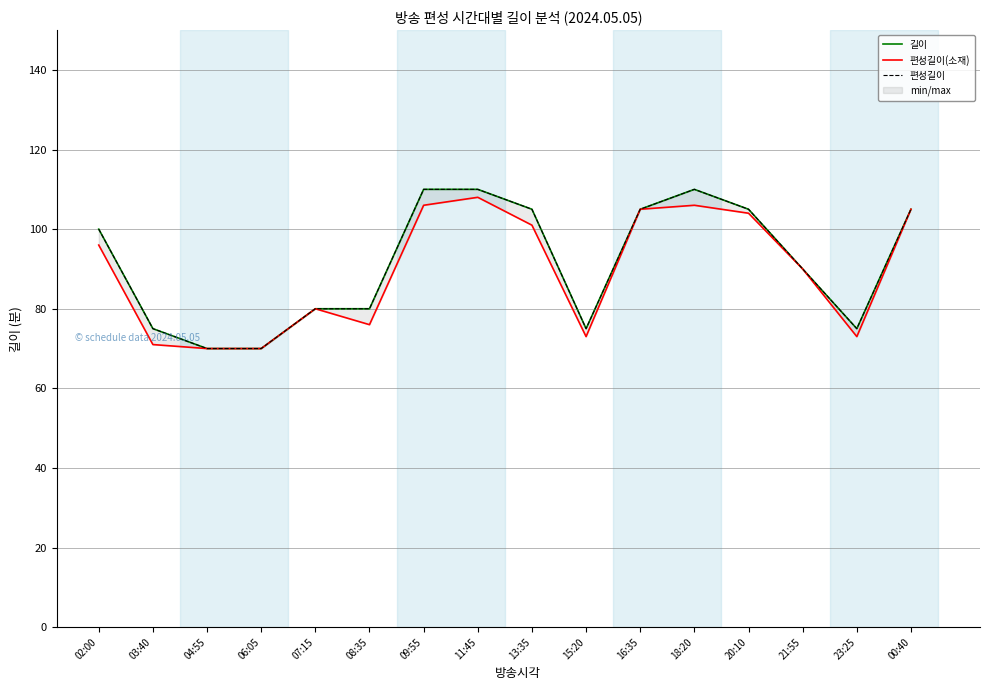

At which label is 편성길이(소재) closest to 89?

21:55